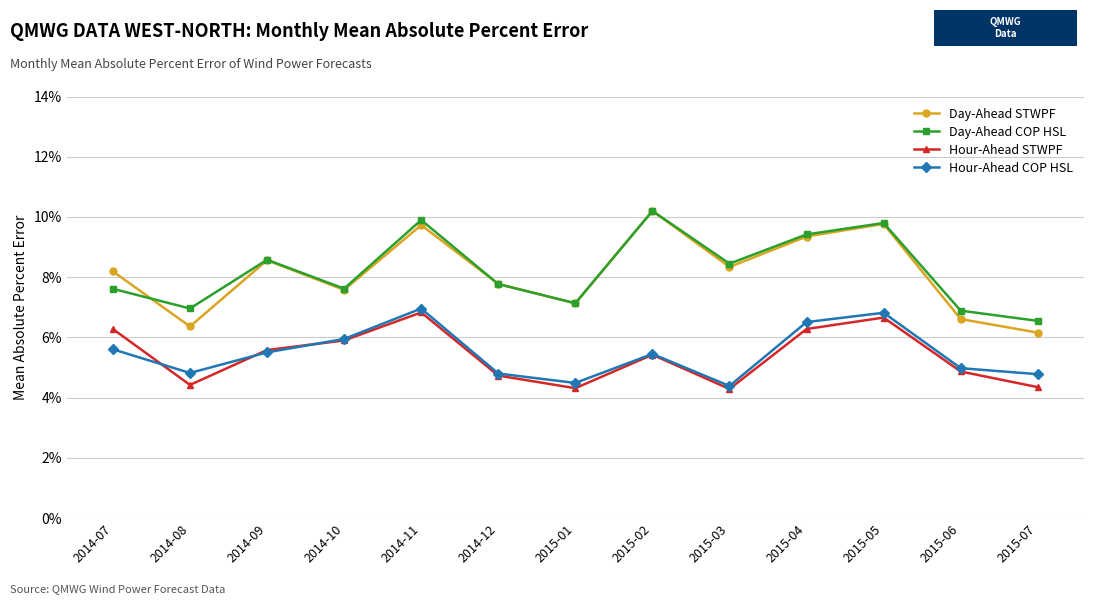

The value of Hour-Ahead COP HSL at 2014-09 is 0.0. True or false?

False